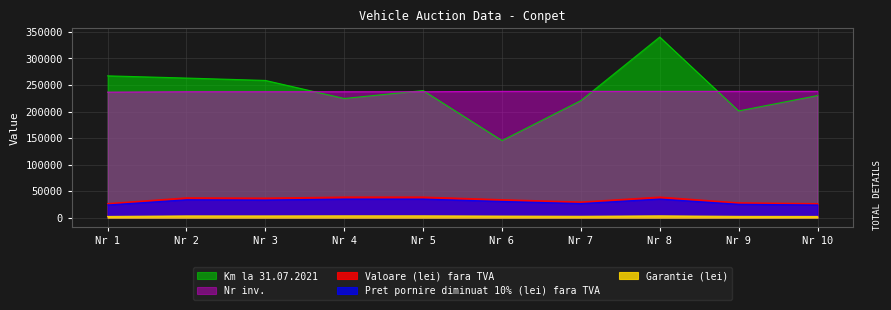

What is the value of the Km la 31.07.2021 point at the 5th from the left?

239670